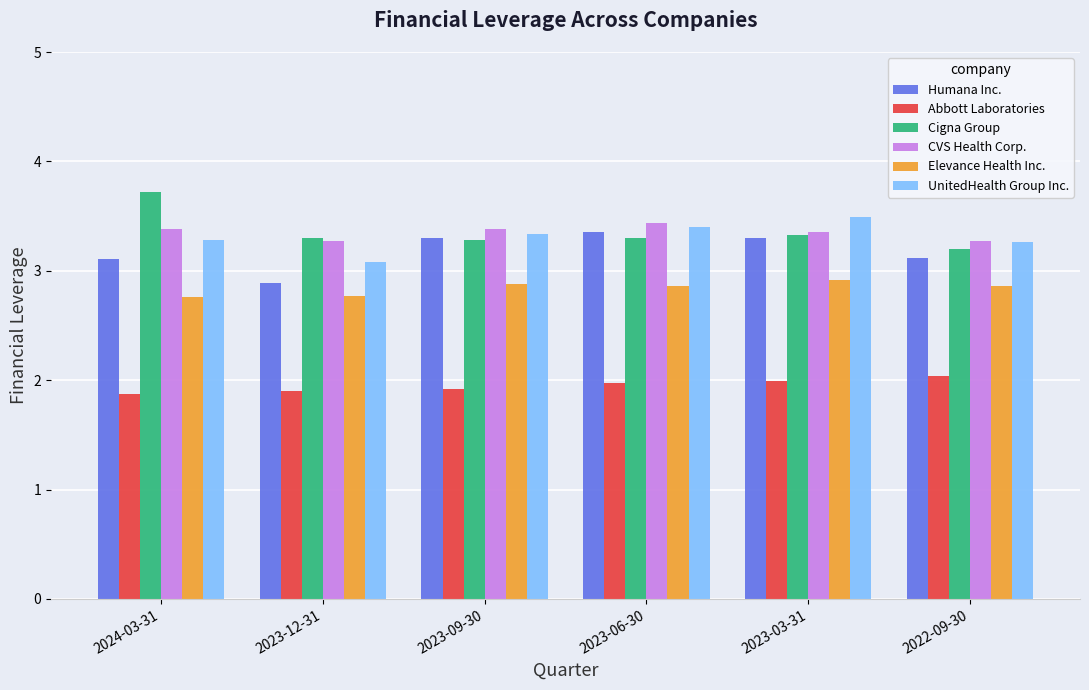

What is the label of the 2nd bar from the right?

2023-03-31